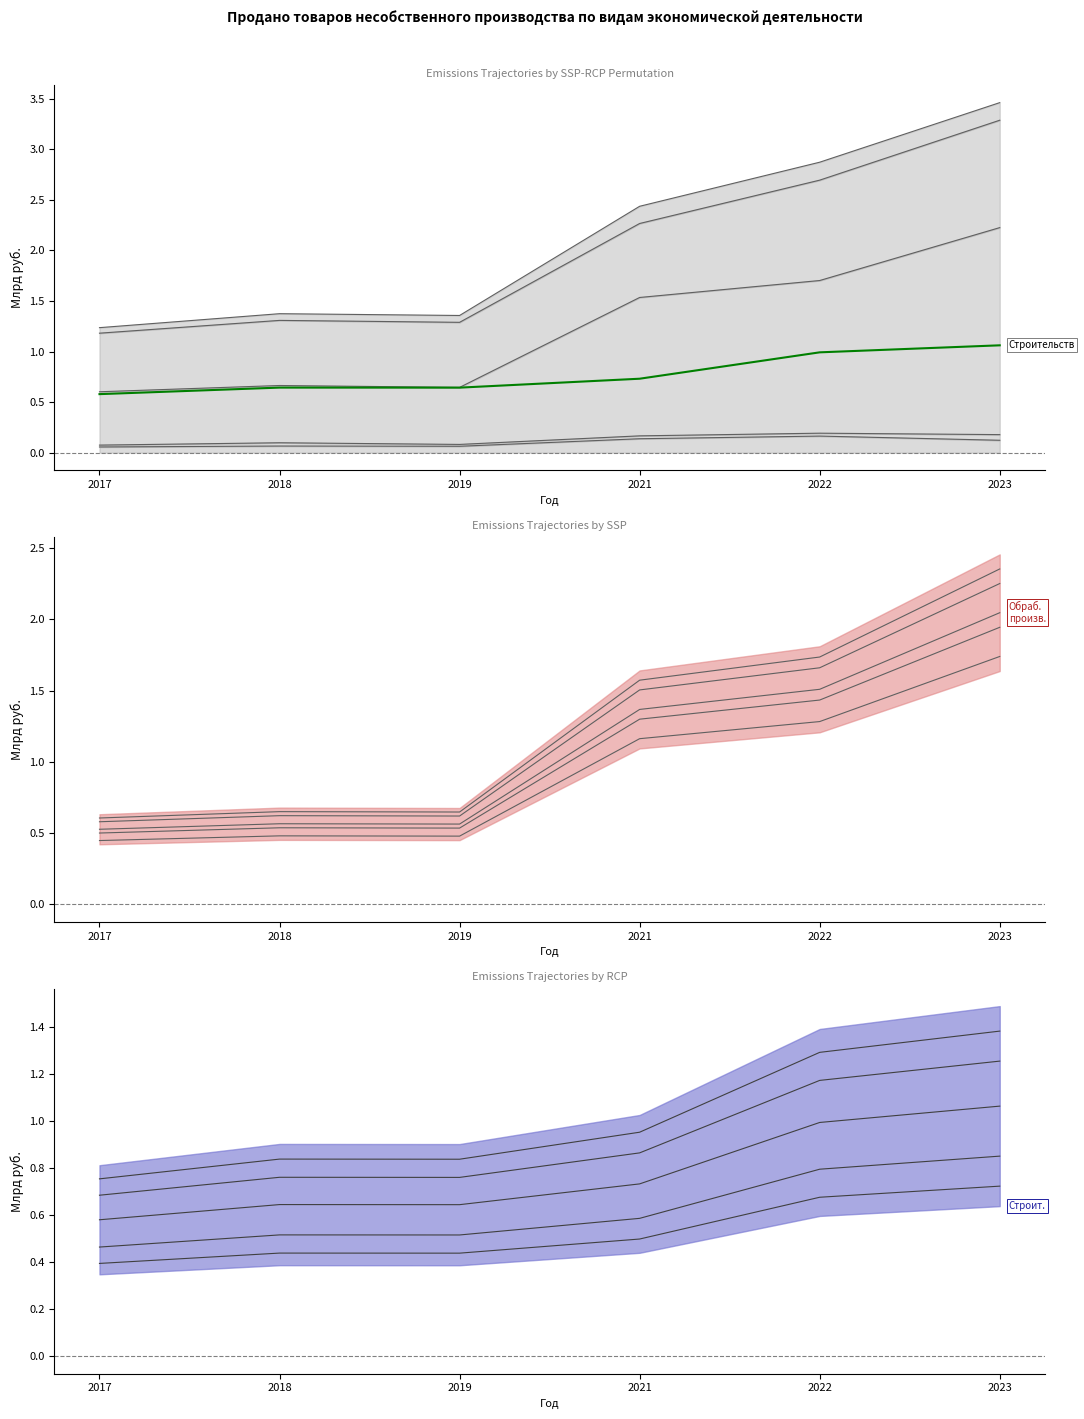

True or false: Водоснабжение and Сельское хозяйство intersect in this chart.

False